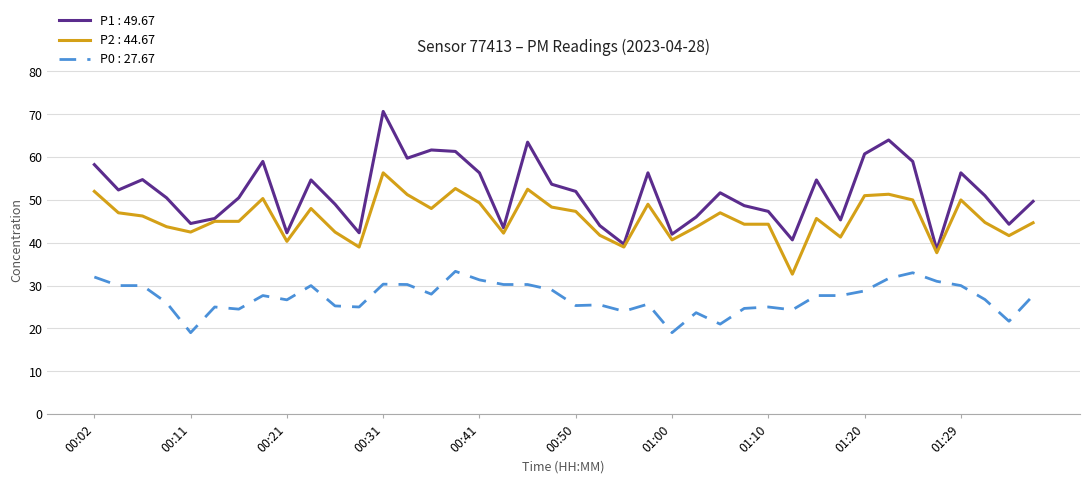

True or false: P0 : 27.67 and P1 : 49.67 cross at least once.

False